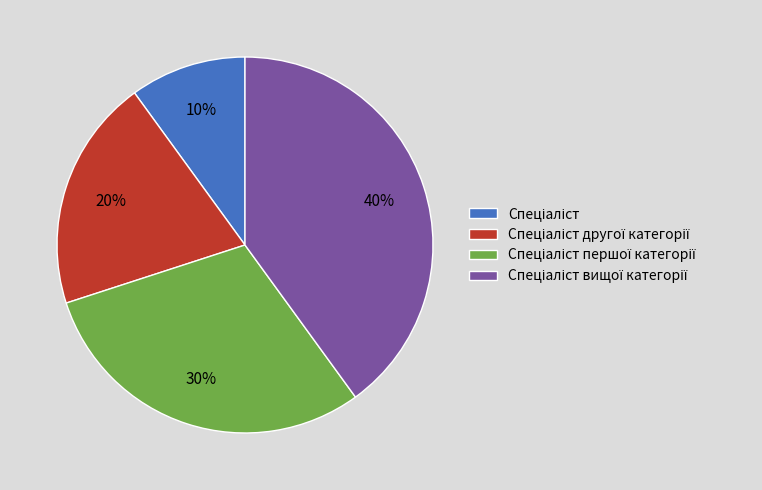

To the nearest percent, what is the difference between the largest and smallest slice percentages?

30%